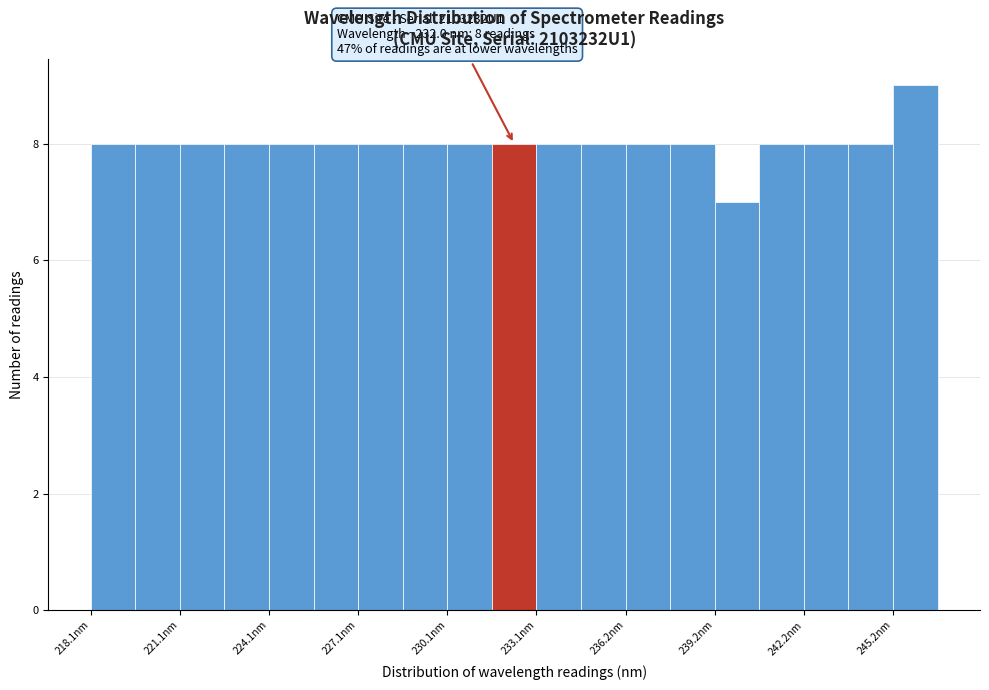

Read against the x-axis, roughly where is the centre of the tallest bar?

246.0